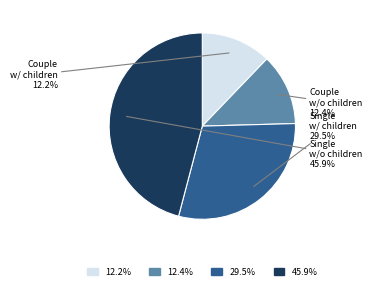

Does any single category account for the majority?

No